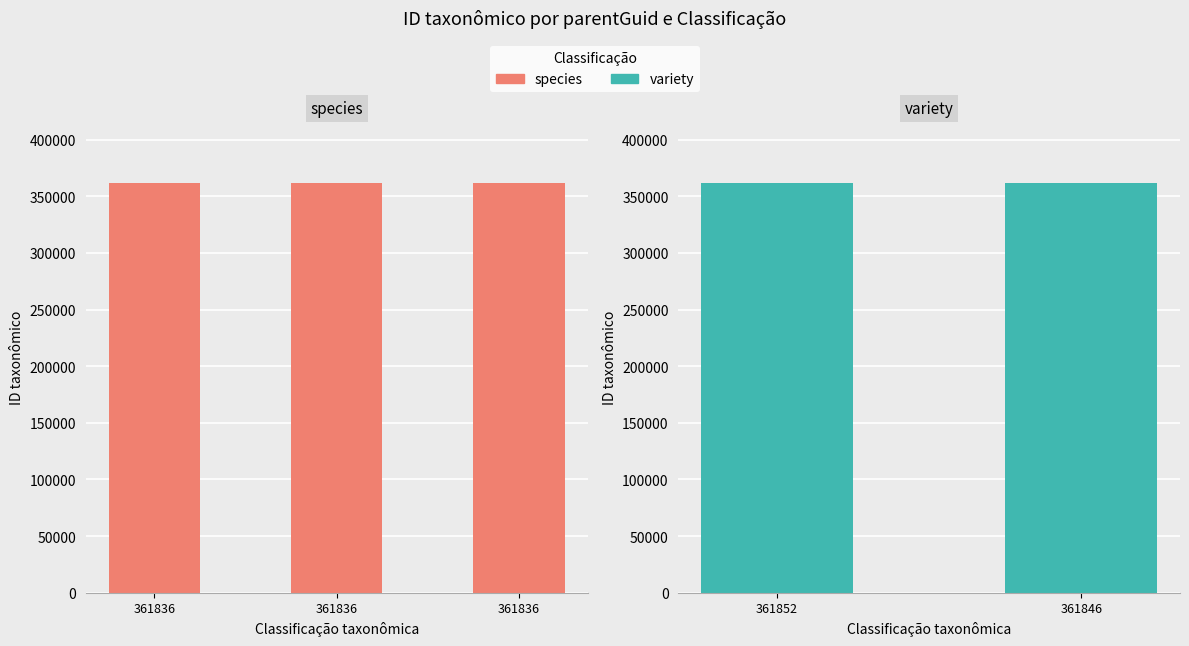

The chart shows a value of 571316 at 361836. True or false?

False